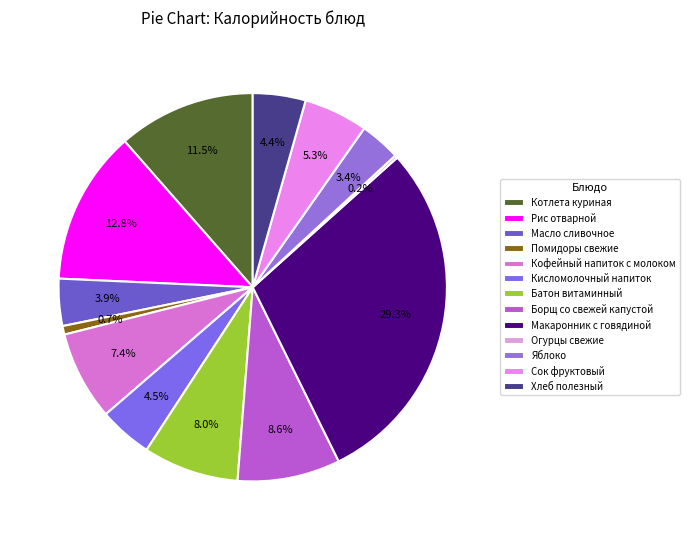

What portion of the pie excludes Котлета куриная?

88.5%